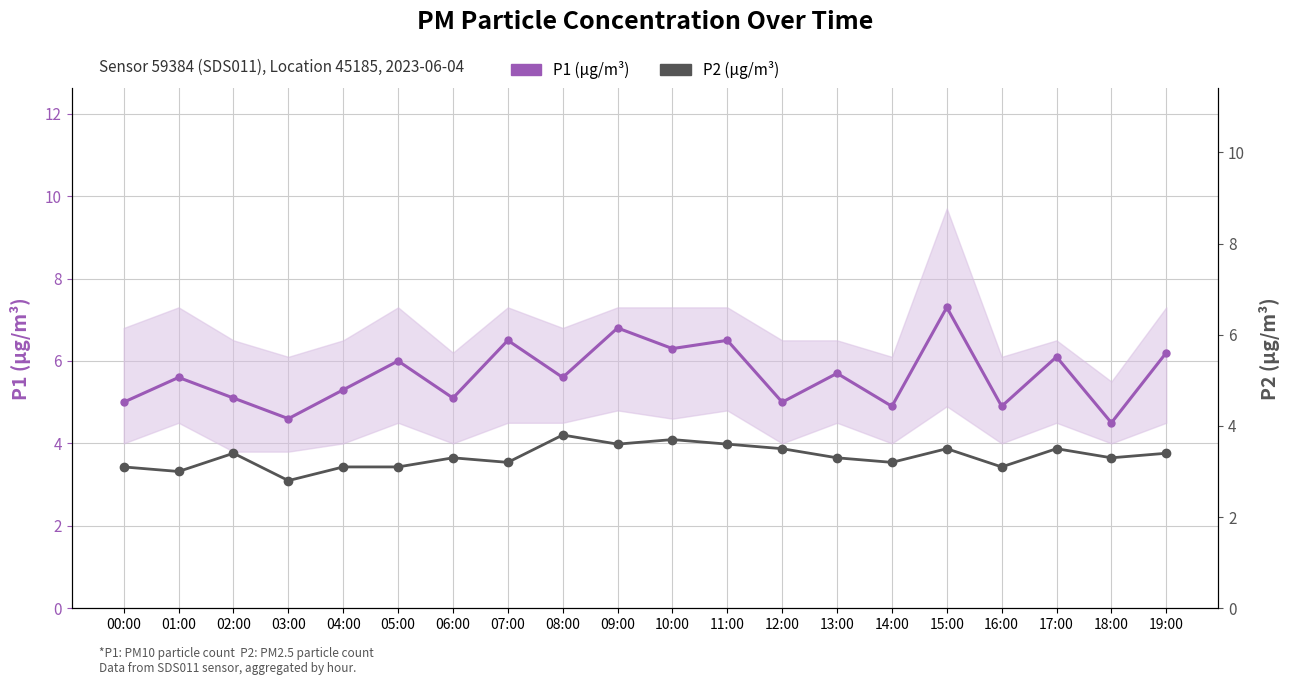

What is the label of the 1st point from the right?

19:00